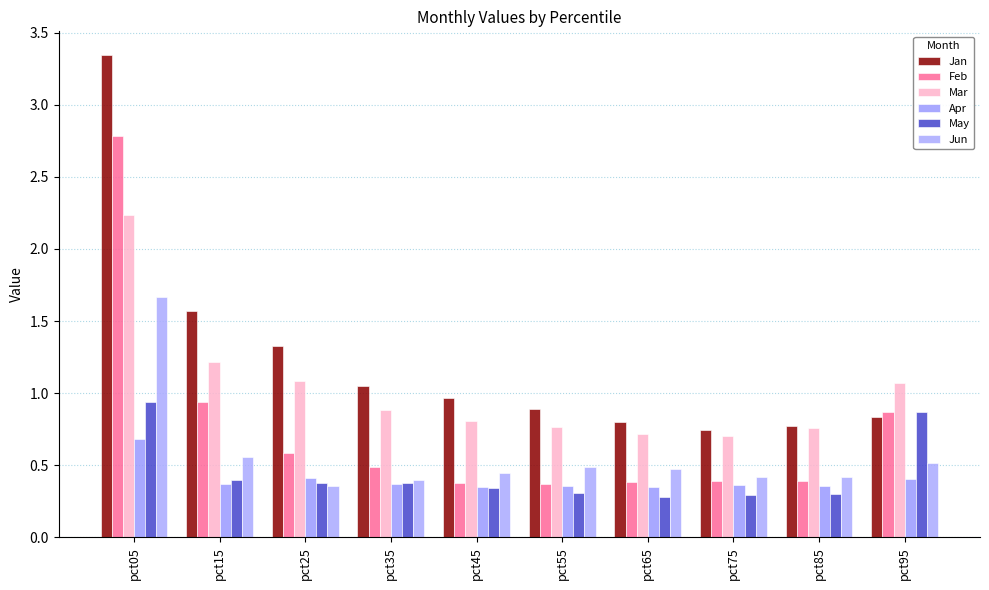

Between pct75 and pct35, which is larger?

pct35